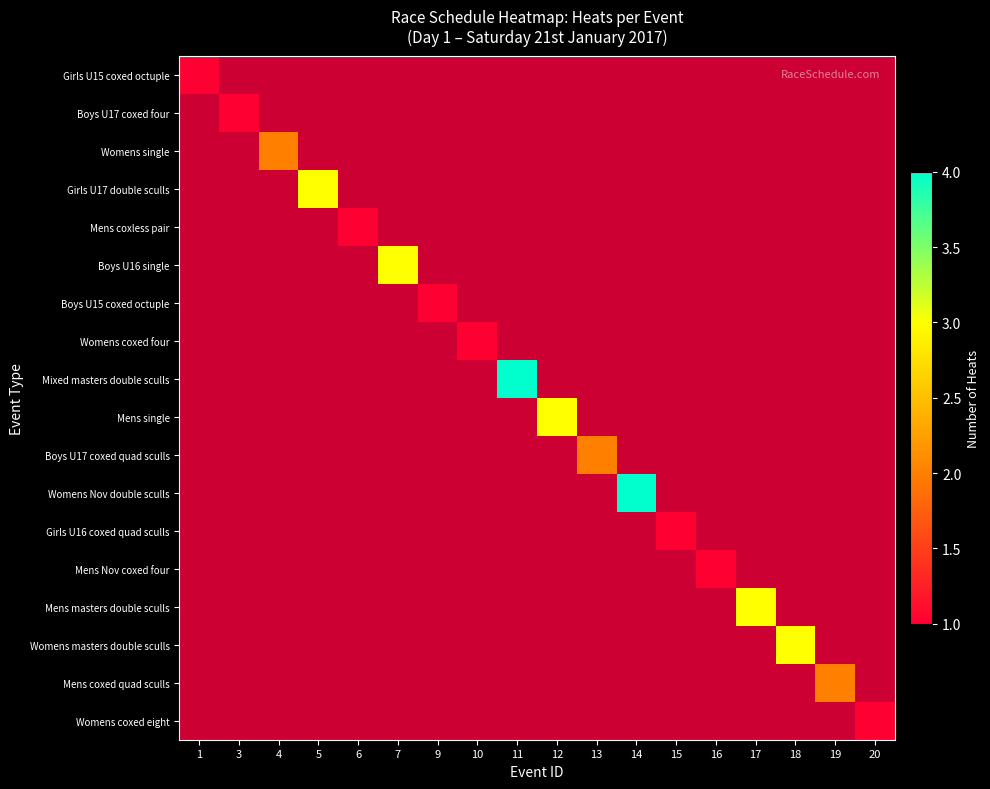

Read the Mens Nov coxed four value at 16.

1.0